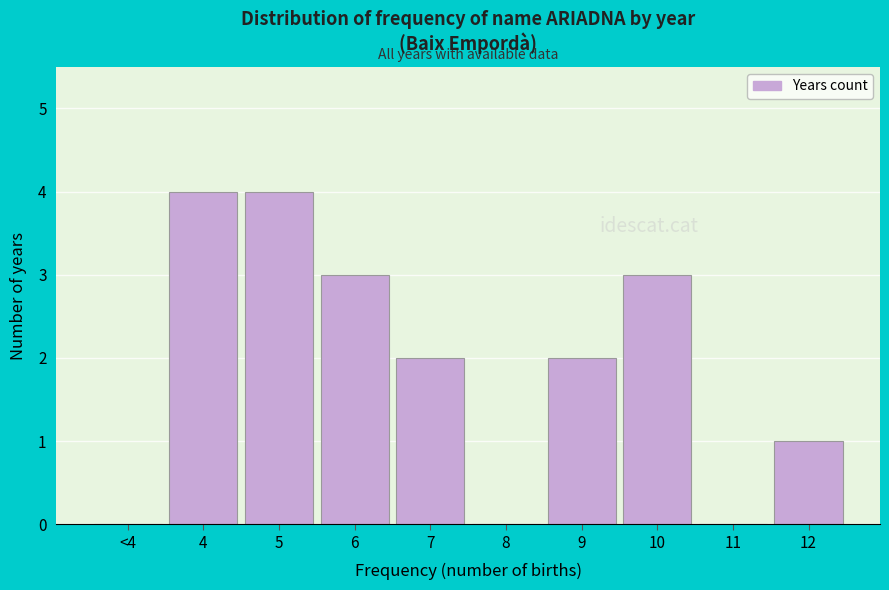

Reading left to right, extract all data points from this chart.

<4=0	4=4	5=4	6=3	7=2	8=0	9=2	10=3	11=0	12=1